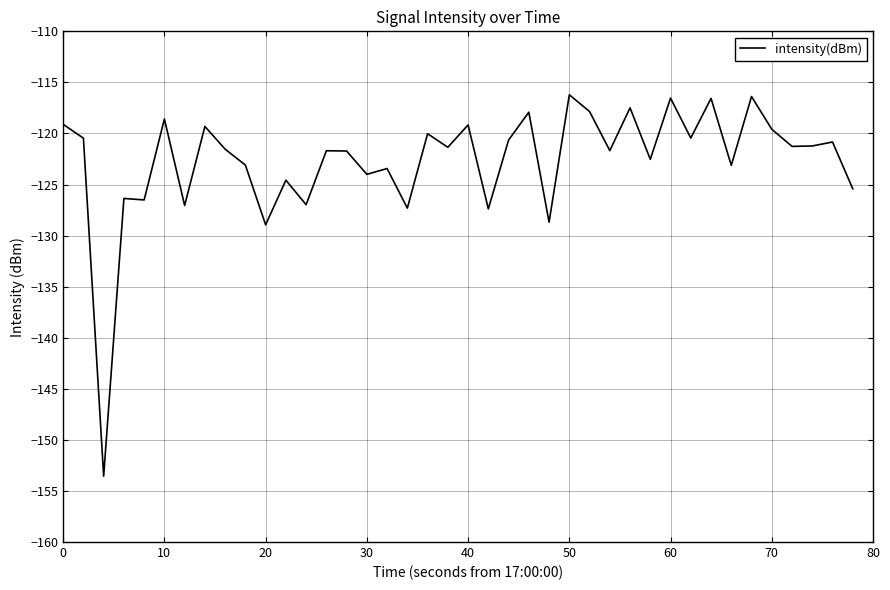

What is the greatest value displayed?

-116.2